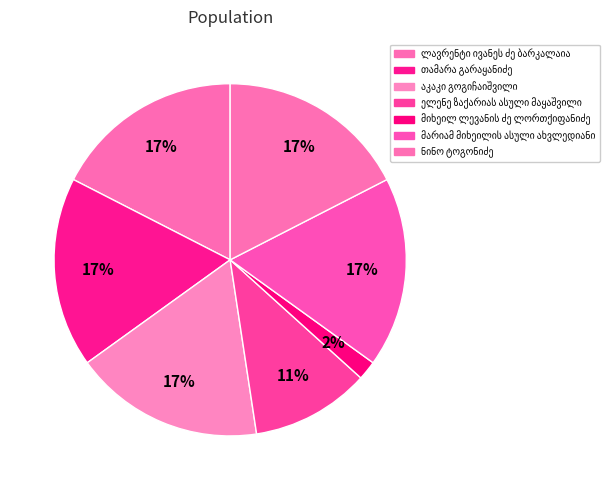

Between თამარა გარაყანიძე and ლავრენტი ივანეს ძე ბარკალაია, which is larger?

ლავრენტი ივანეს ძე ბარკალაია